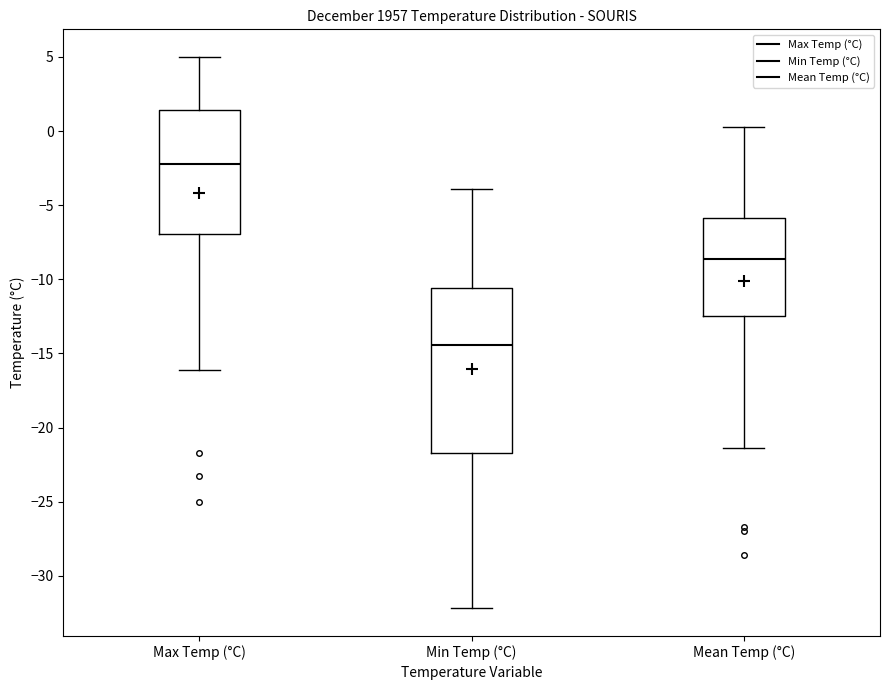

Which box's median line is the lowest?

Min Temp (°C)